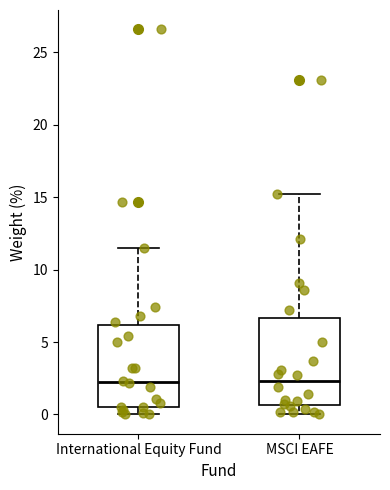

Reading left to right, transcribe this box plot: for each box, give where its median line is, the range the box spans, and where its two whiskers end, as read against the y-axis. The values are not printed on the chart, so give them approximately, as read against the axis.

International Equity Fund: median 2.5, box 0.5 to 6.0, whiskers 0.0 to 11.5
MSCI EAFE: median 2.5, box 0.5 to 6.5, whiskers 0.0 to 15.0